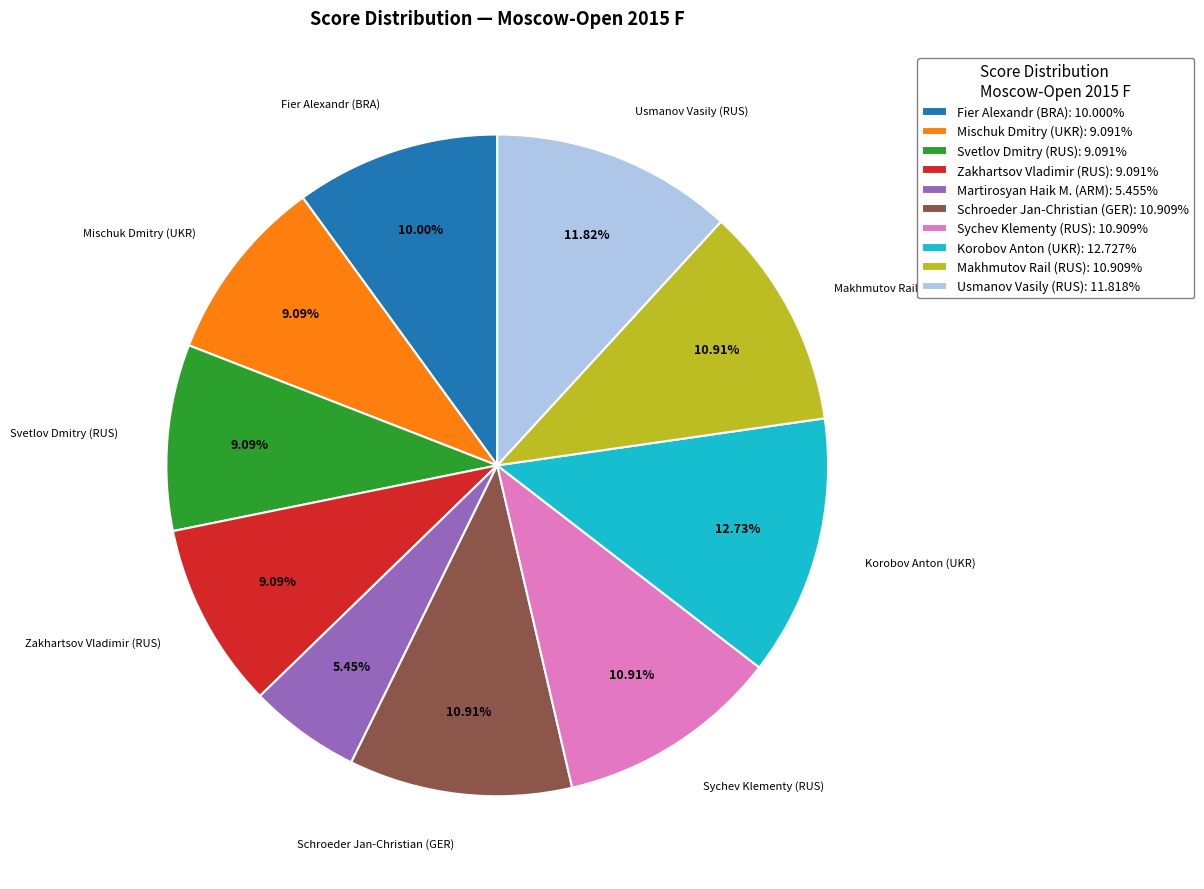

What is the smallest slice in the pie chart?

Martirosyan Haik M. (ARM)